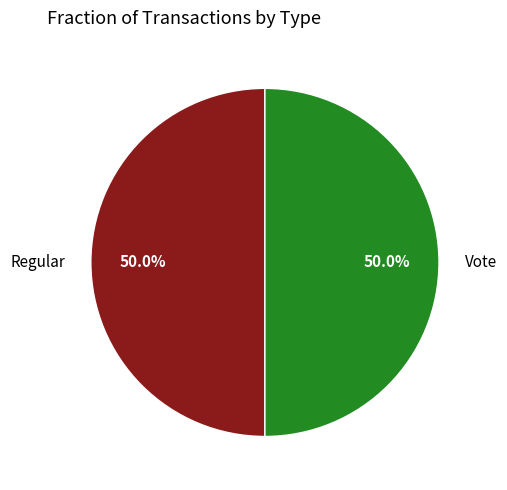

How much of the chart is everything except Vote?

50.0%